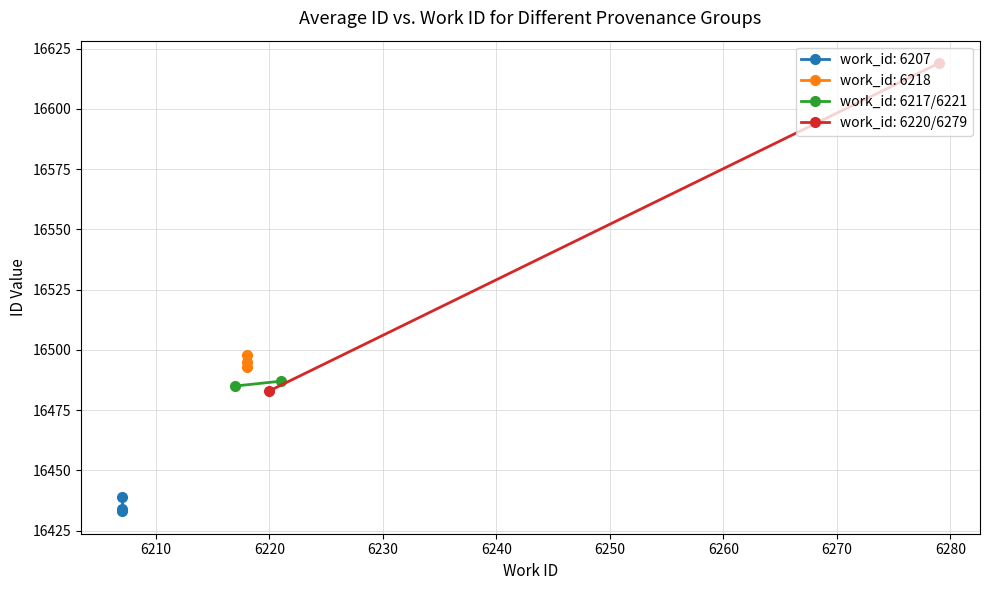

List the labels in order of work_id: 6207 value, smallest first.

6207, 6217, 6218